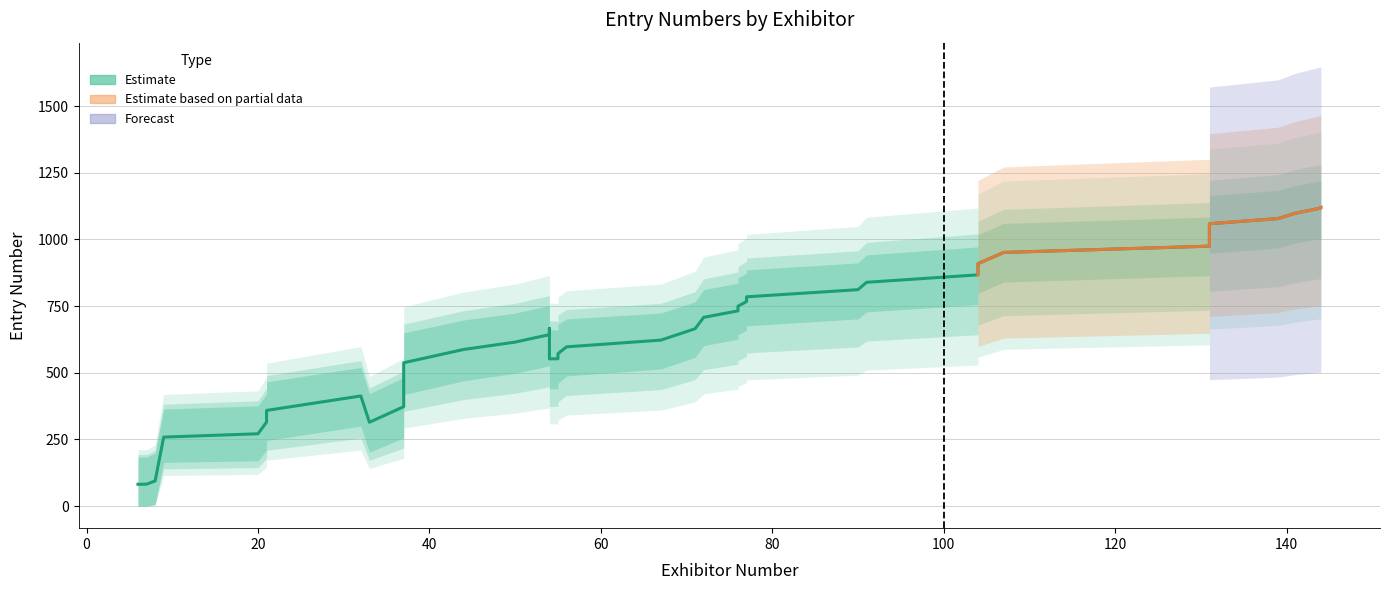

What is the label of the 22nd point from the right?

412